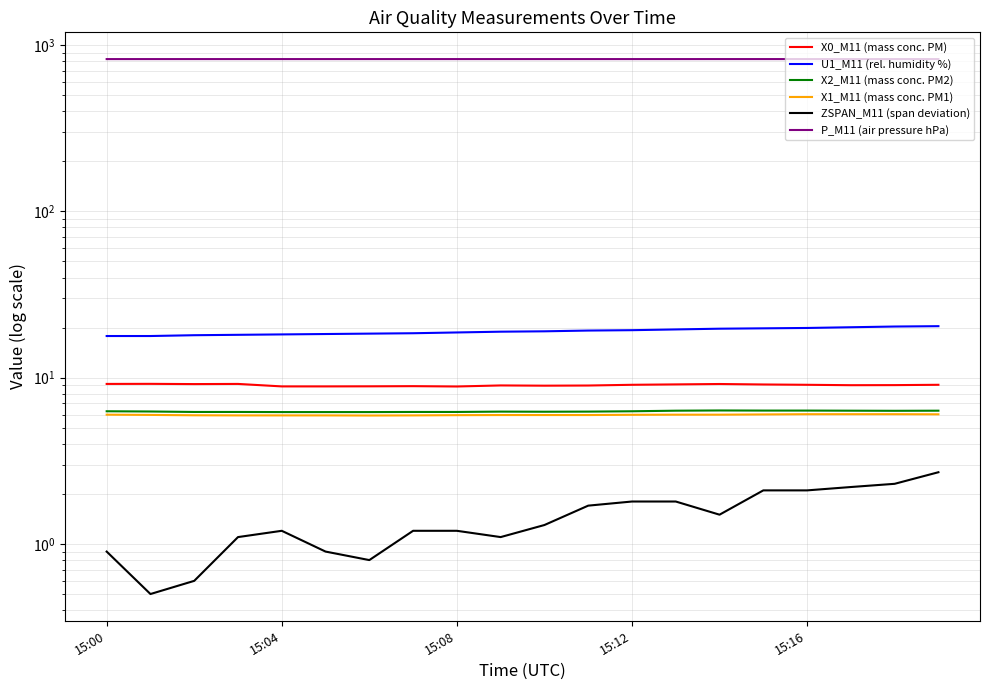

What is the average value of the X2_M11 (mass conc. PM2) series?

6.3